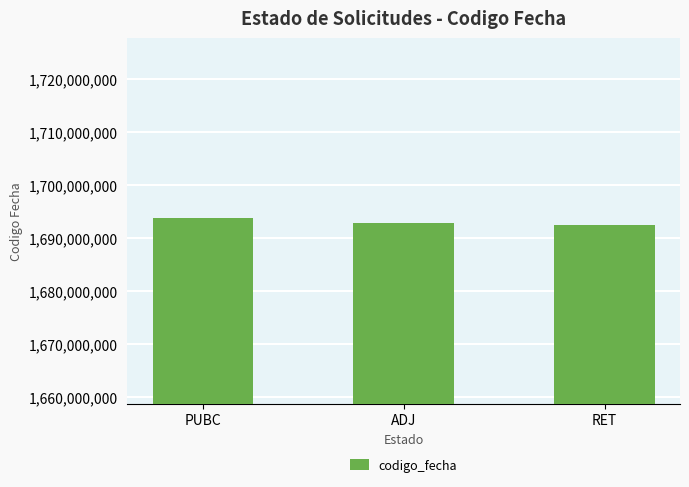

The chart shows a value of 836002110 at ADJ. True or false?

False